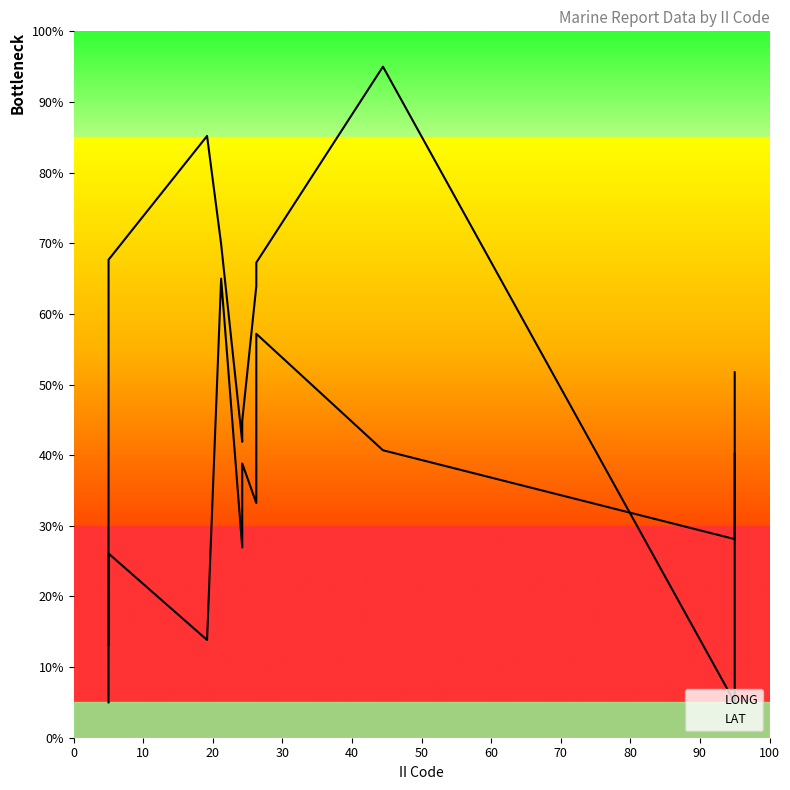

What is the maximum value for LONG?

95.0